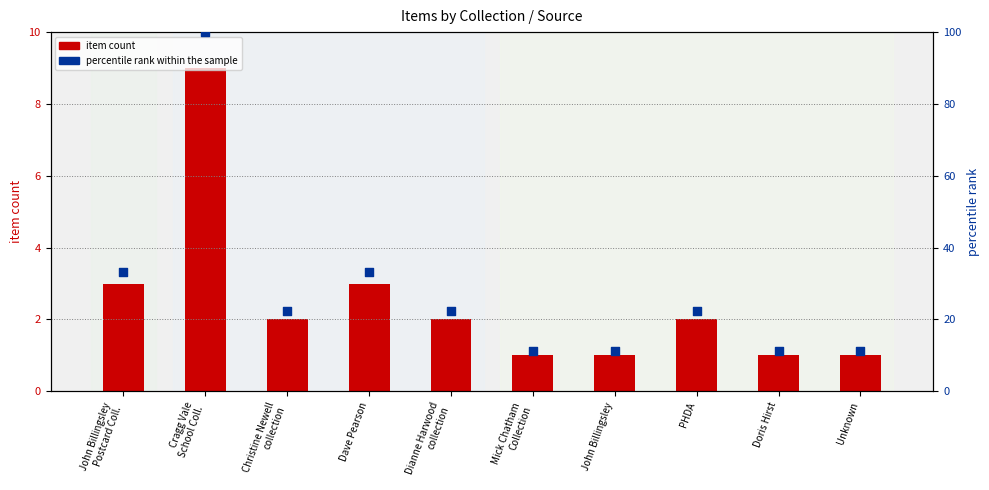

Which series has the largest total across all categories?

percentile rank within the sample